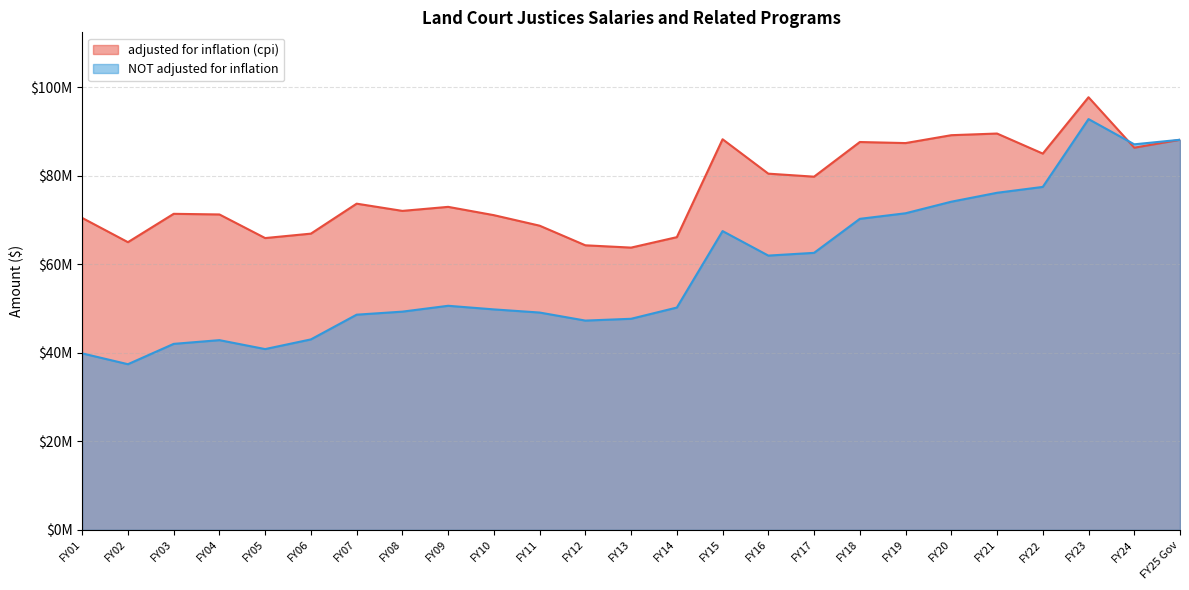

True or false: adjusted for inflation (cpi) has more than 0 points higher than both neighbors.

True